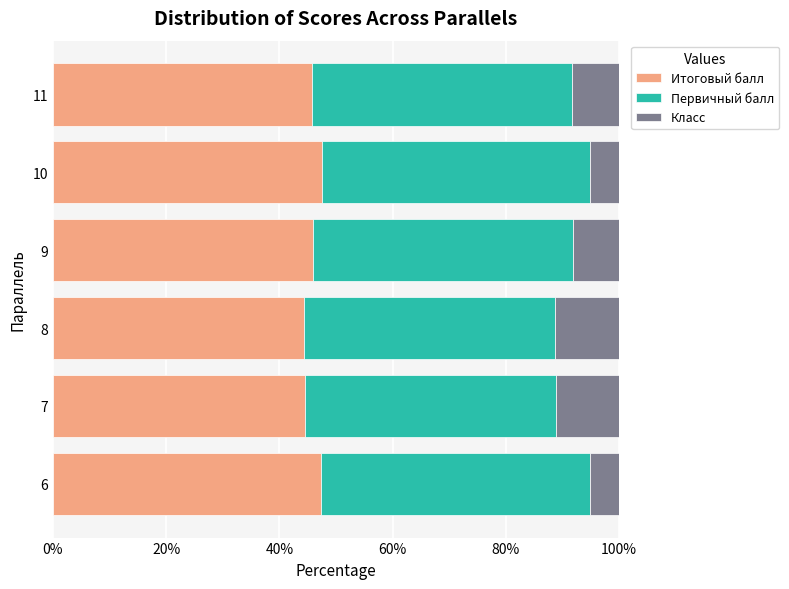

What is the maximum value for Итоговый балл?

47.4